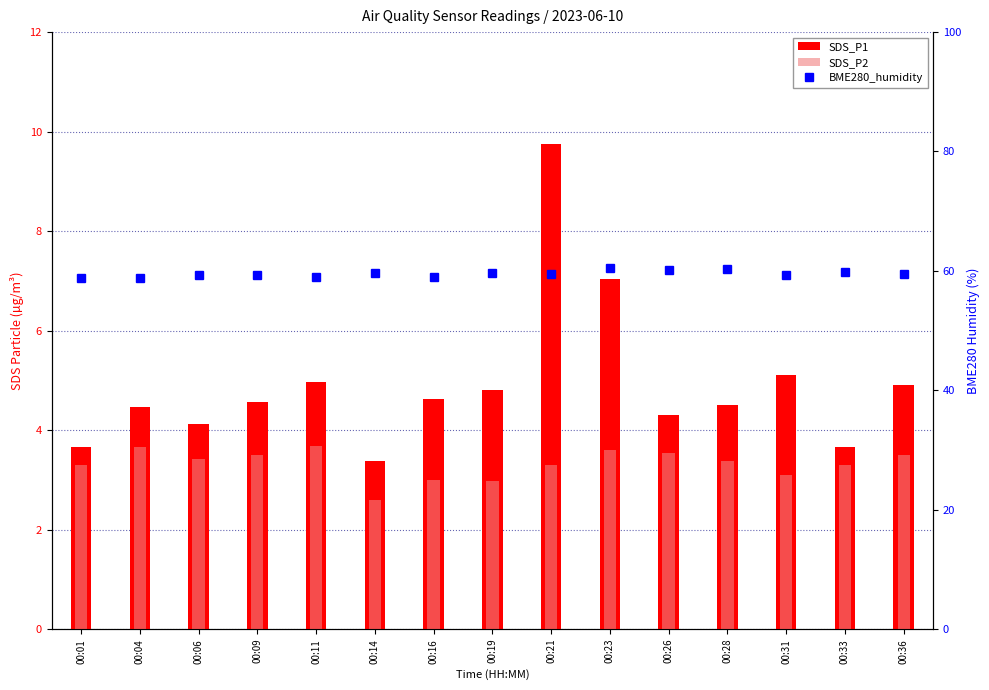

Where does the BME280_humidity series first go above 59?

00:06